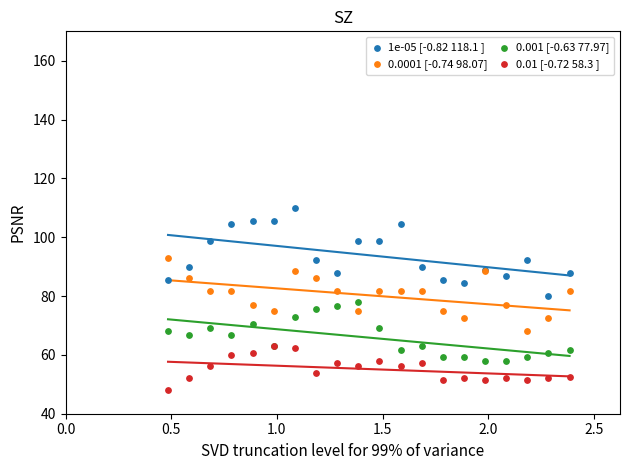

Which series has the largest Y range (max minus min)?

1e-05 [-0.82 118.1 ]